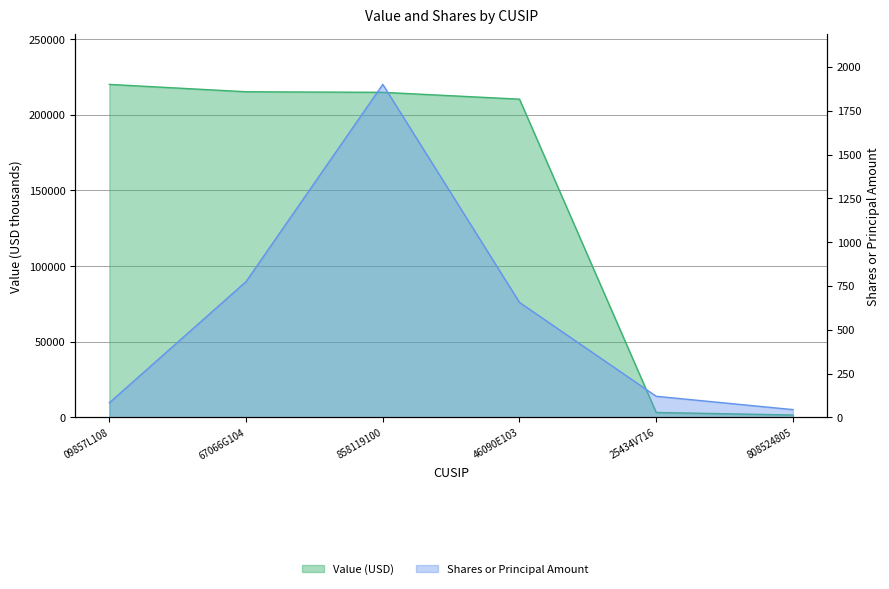

True or false: Shares or principal amount has a value of 120 at 25434V716.

True